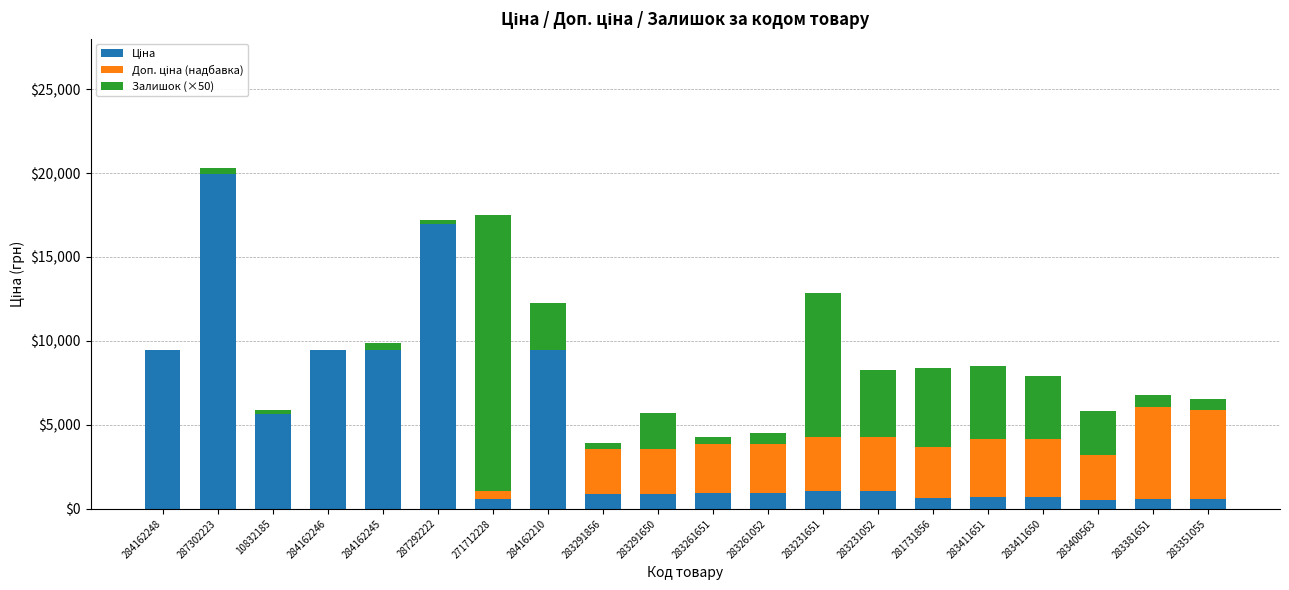

At which category is the sum across all series the highest?

287302223